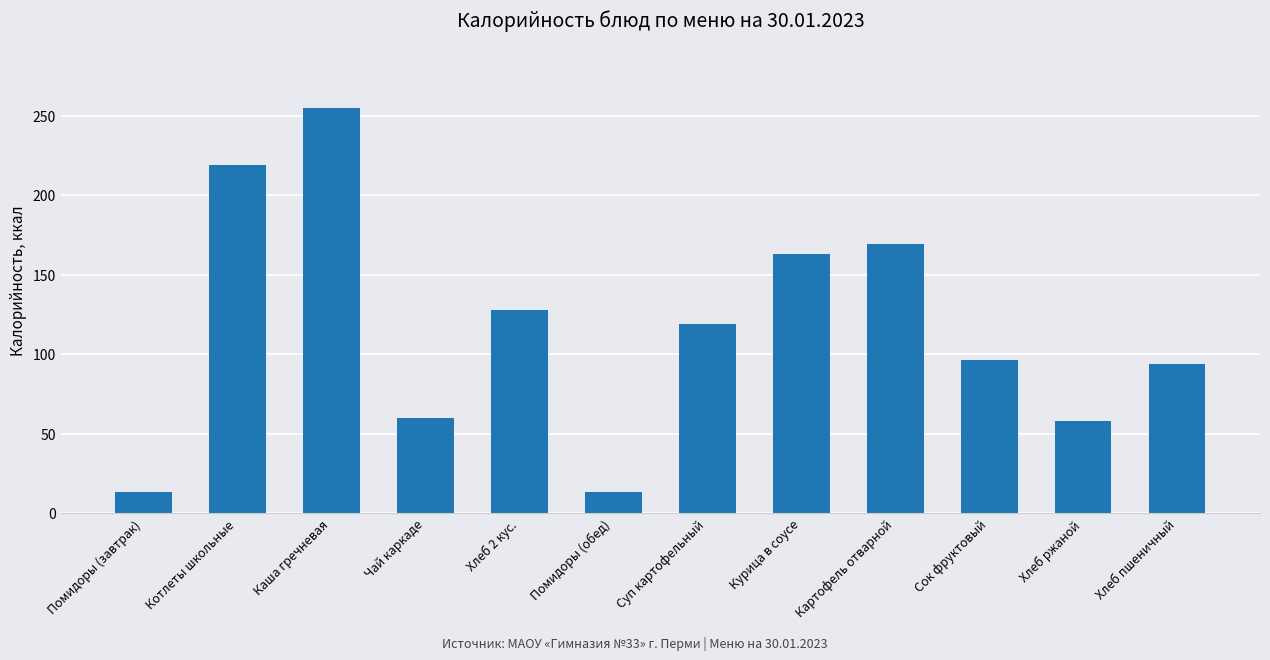

What is the difference between the maximum and minimum values?

242